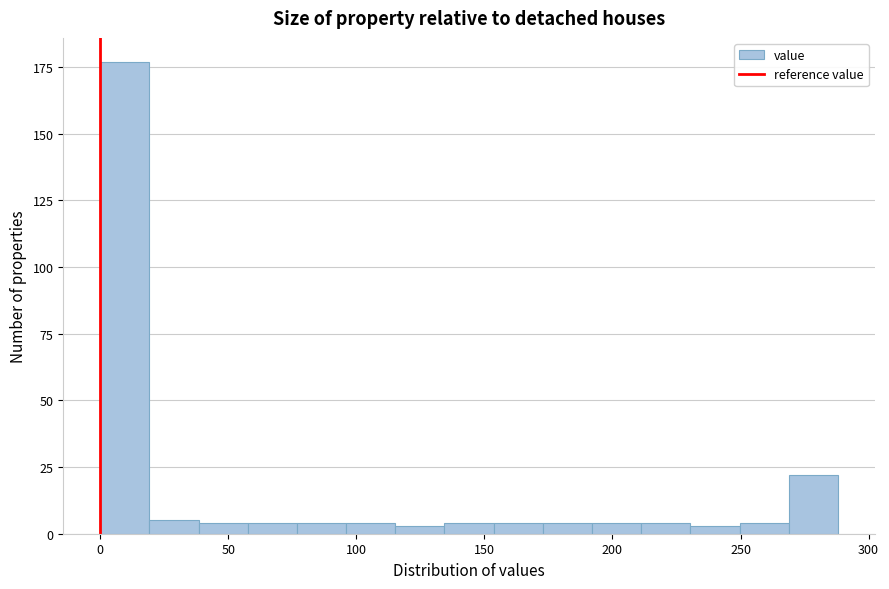

Around what value on the x-axis is the tallest bar? Give the approximate position of its centre, as read against the axis.

10